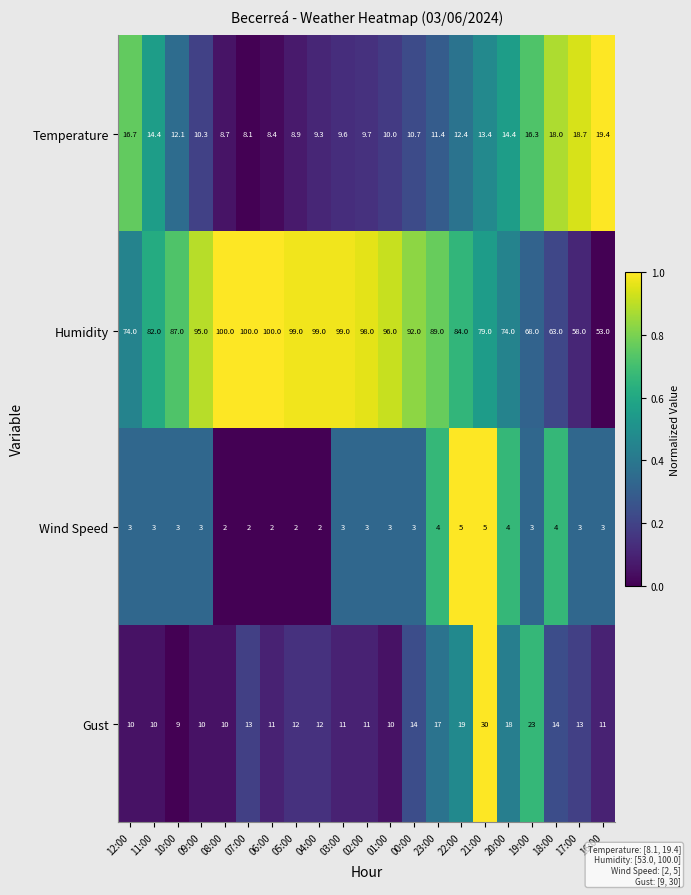

Is it true that Wind Speed equals 4.0 at 20:00?

True